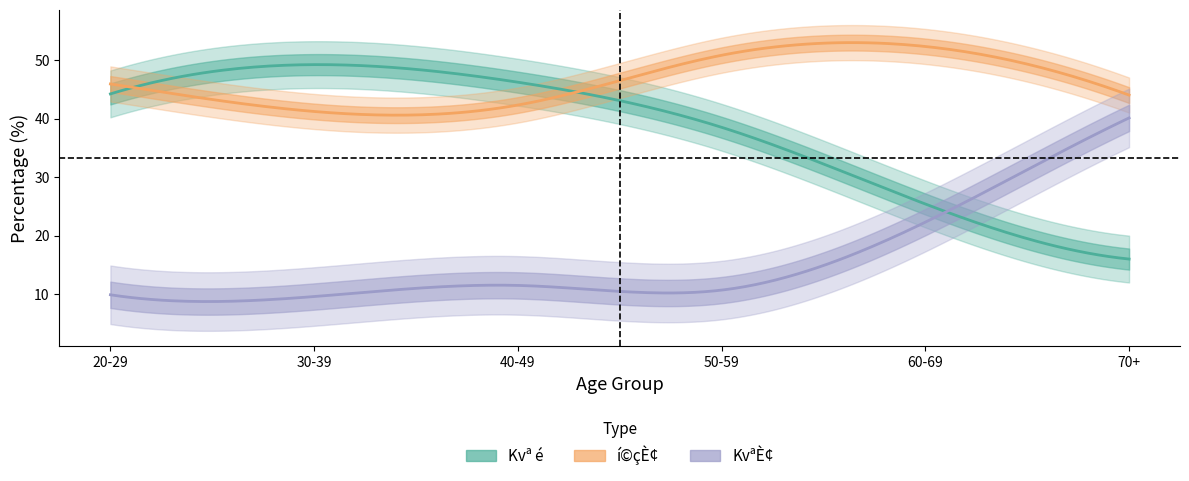

True or false: KvªÈ¢ and í©çÈ¢ intersect in this chart.

False